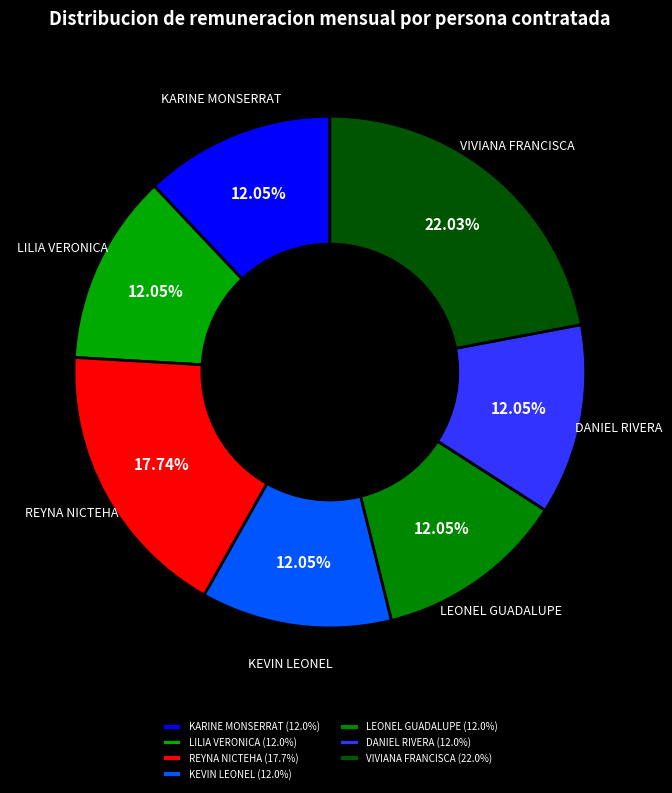

How many segments does this pie chart have?

7